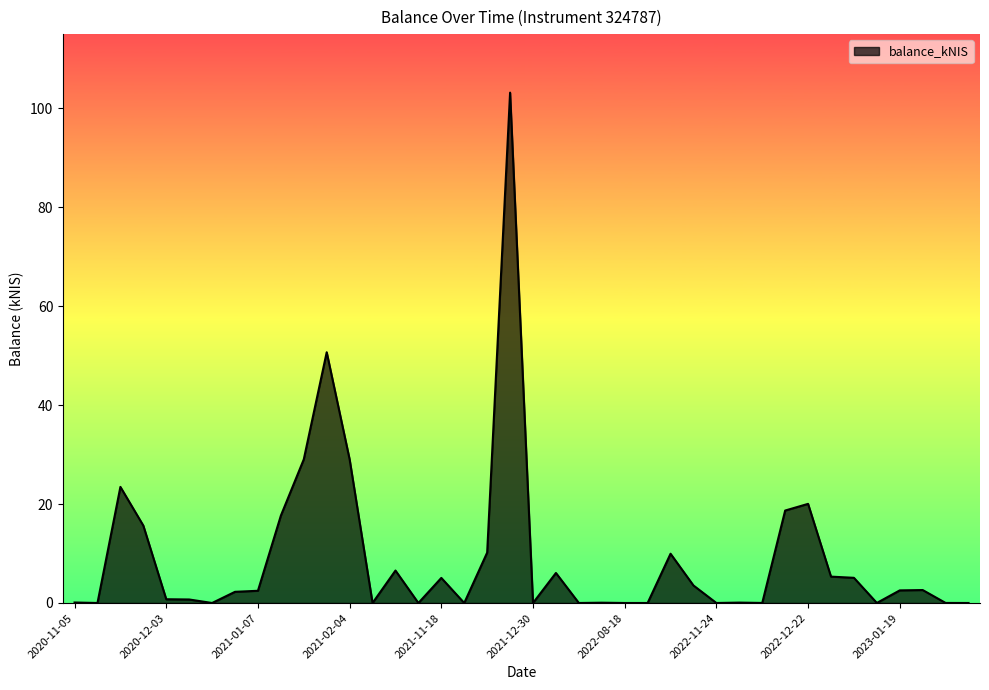

What is the sum of all values?

370.9